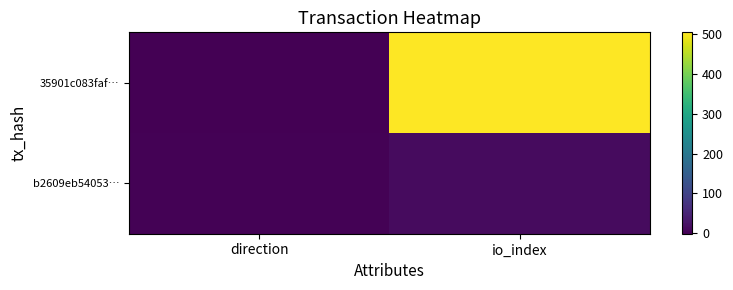

Between io_index and direction, which is larger?

io_index